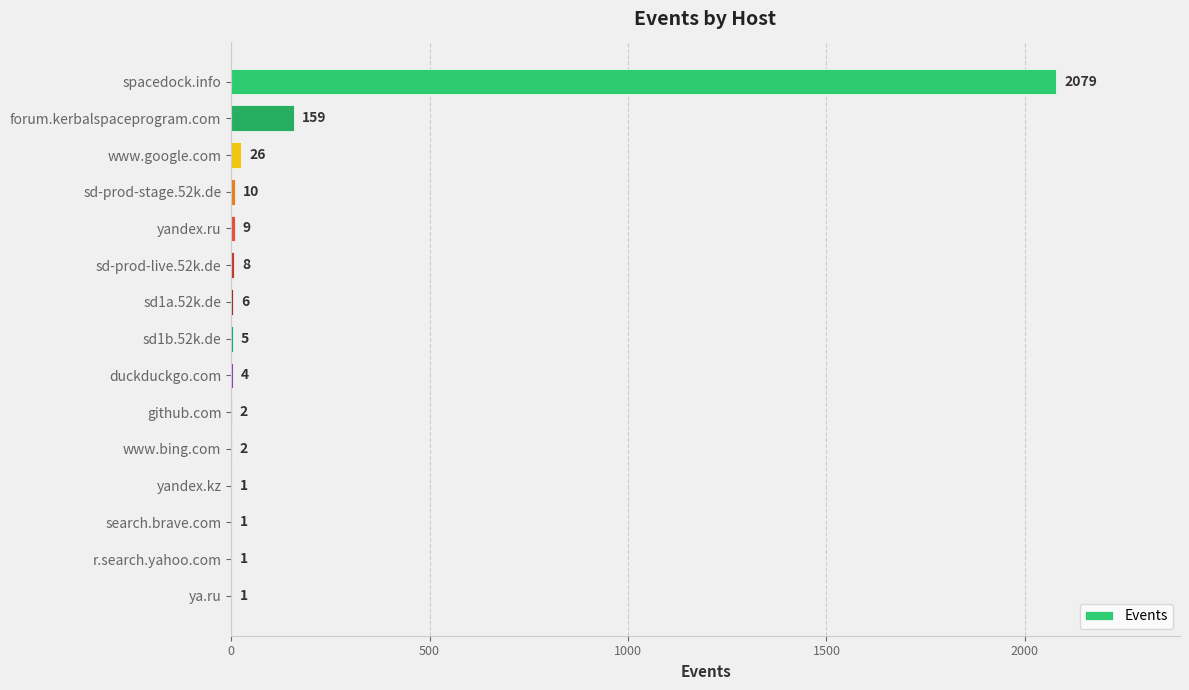

Count the number of categories in the chart.

15